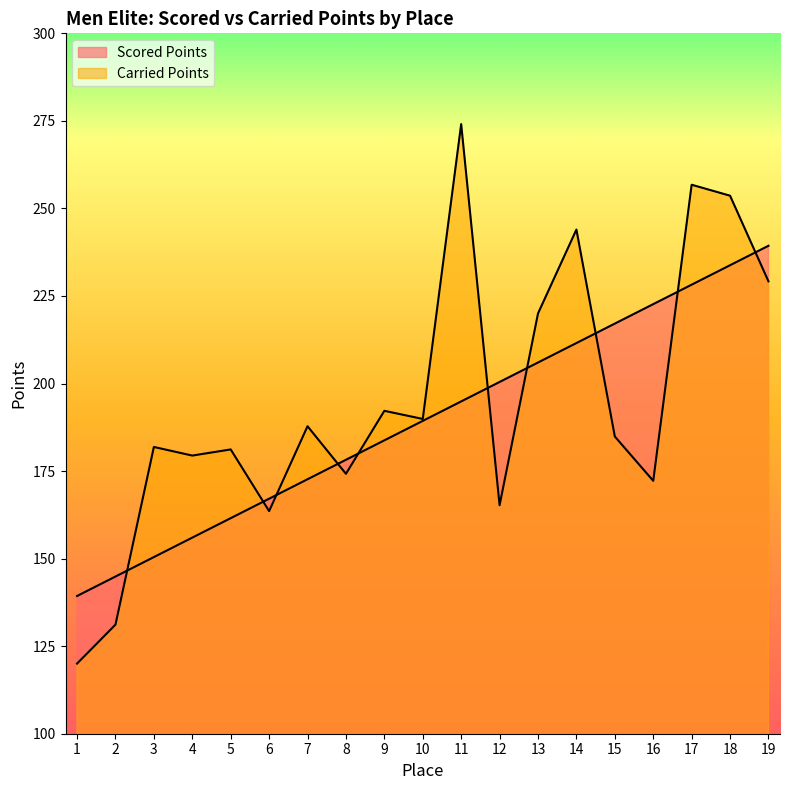

At how many categories does at least one series exceed 227?

5